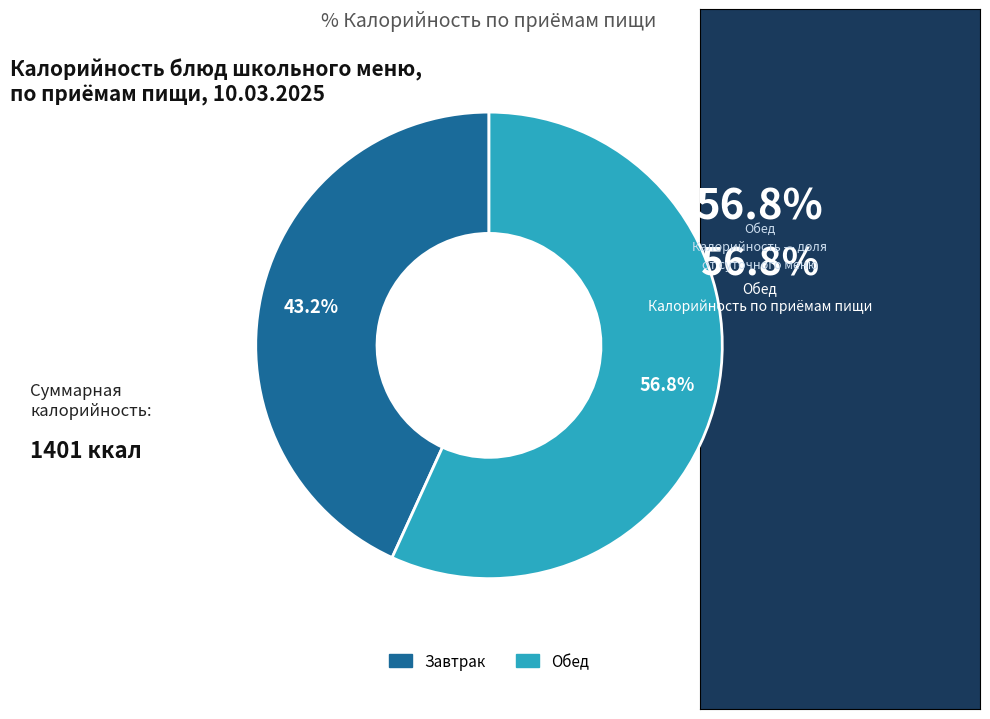

To the nearest percent, what is the average slice percentage?

50%